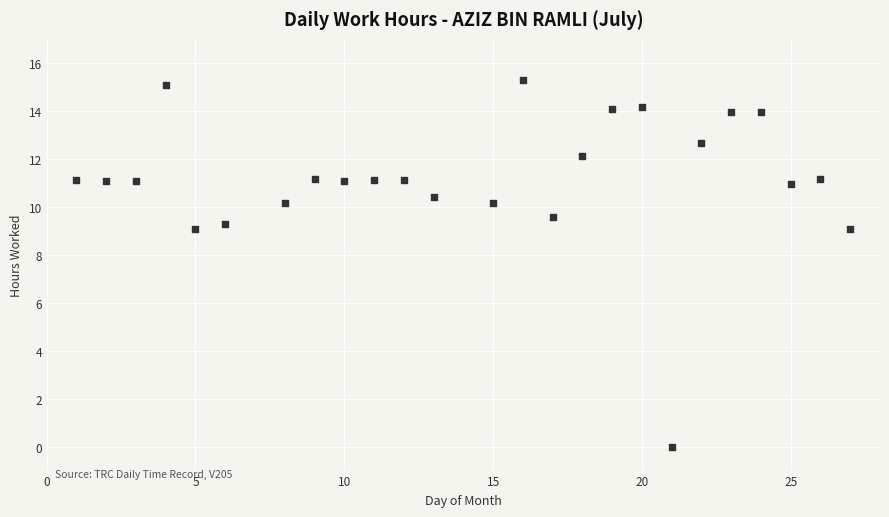

What is the range of X values (max minus min)?

26.0